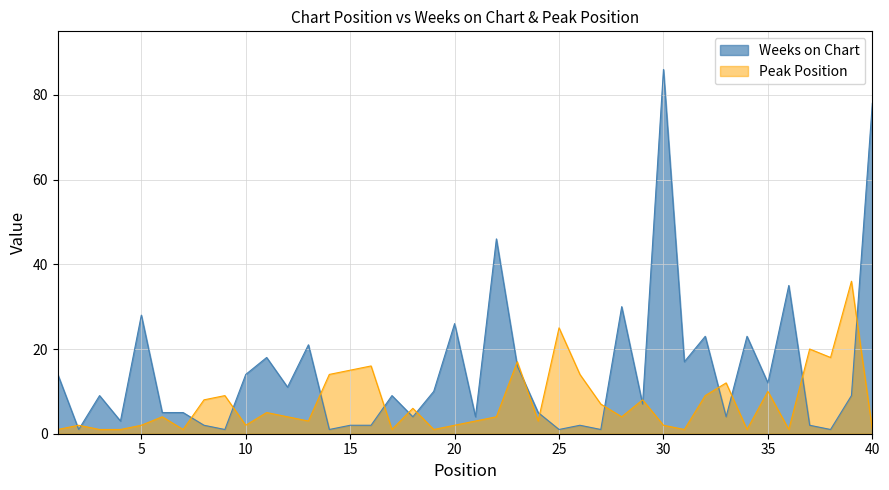

Which series has the widest spread of values?

Weeks on Chart